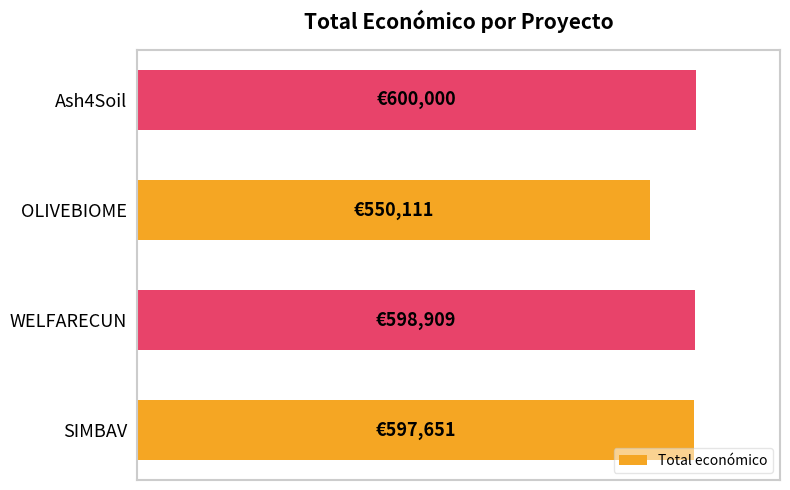

What is the sum of all values?

3.9